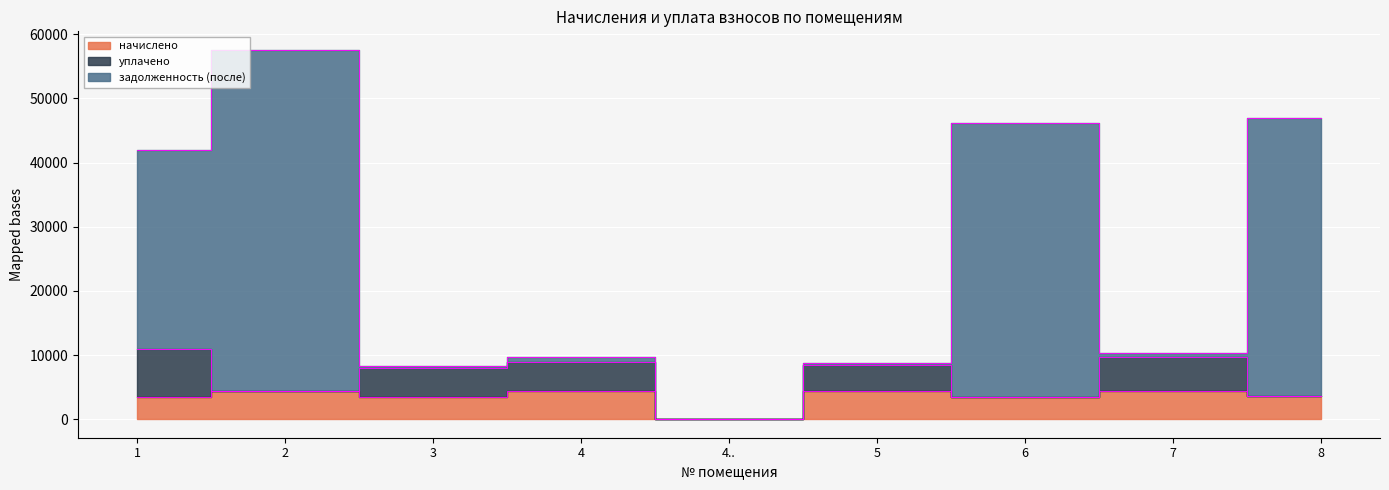

What position from the right is 8?

1